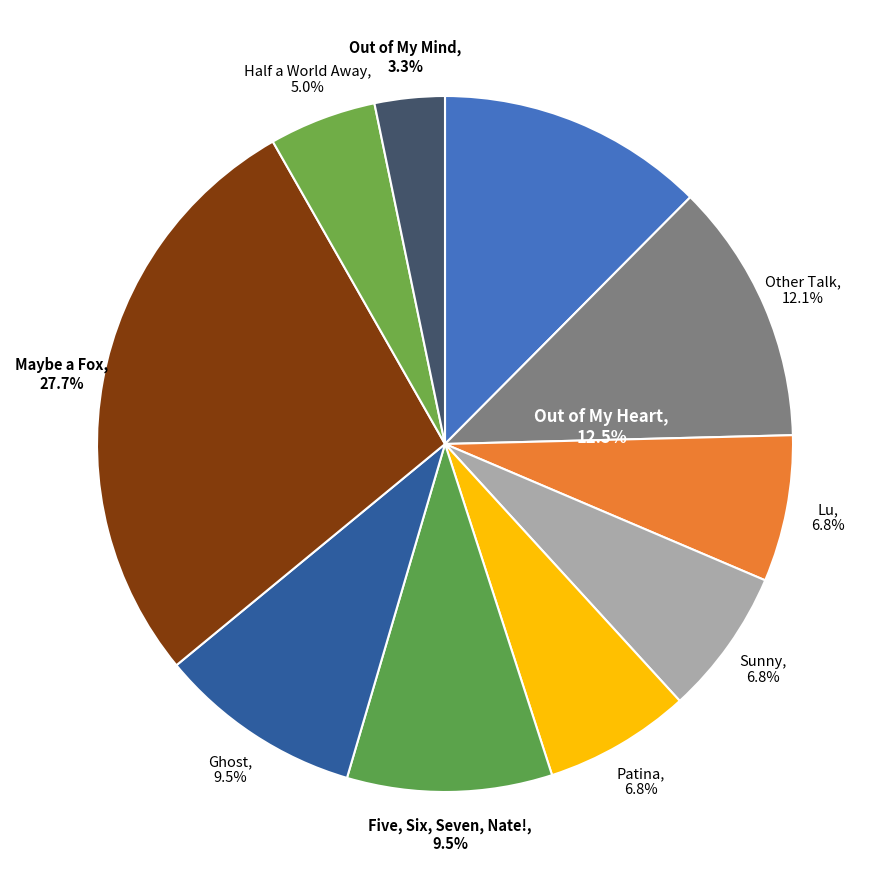

To the nearest percent, what is the difference between the largest and smallest slice percentages?

24%